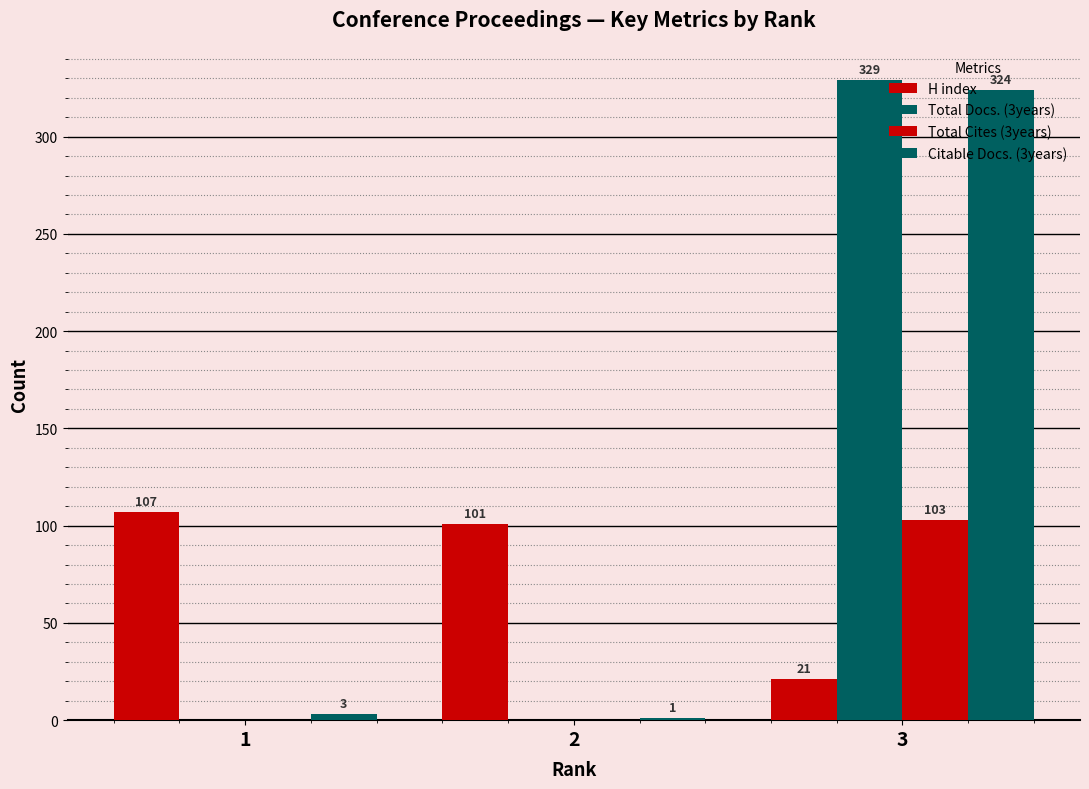

What is the total value across all series at 2?

102